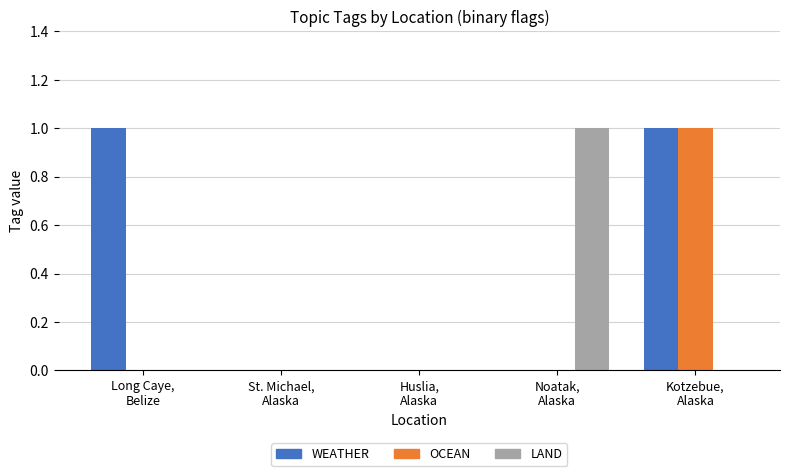

How many WEATHER values are between 0 and 1?

5